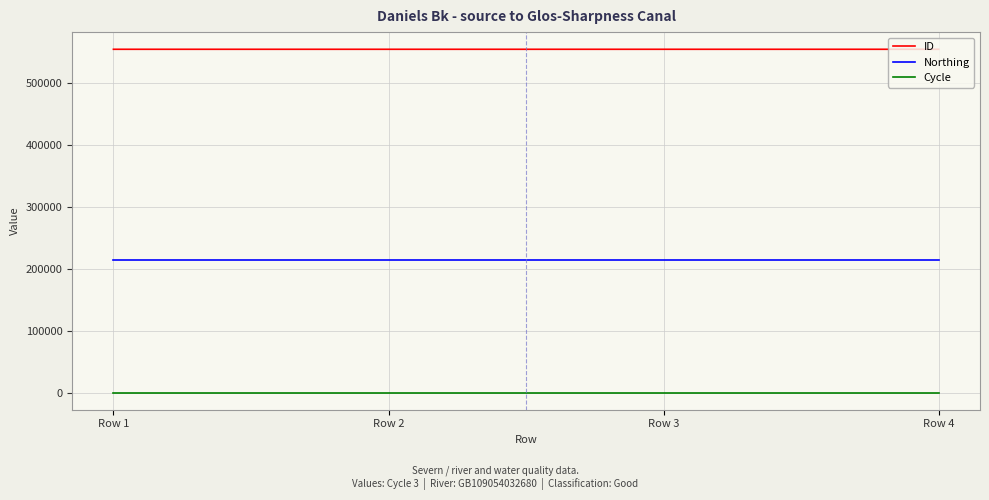

What is the lowest value of the ID series?

554554